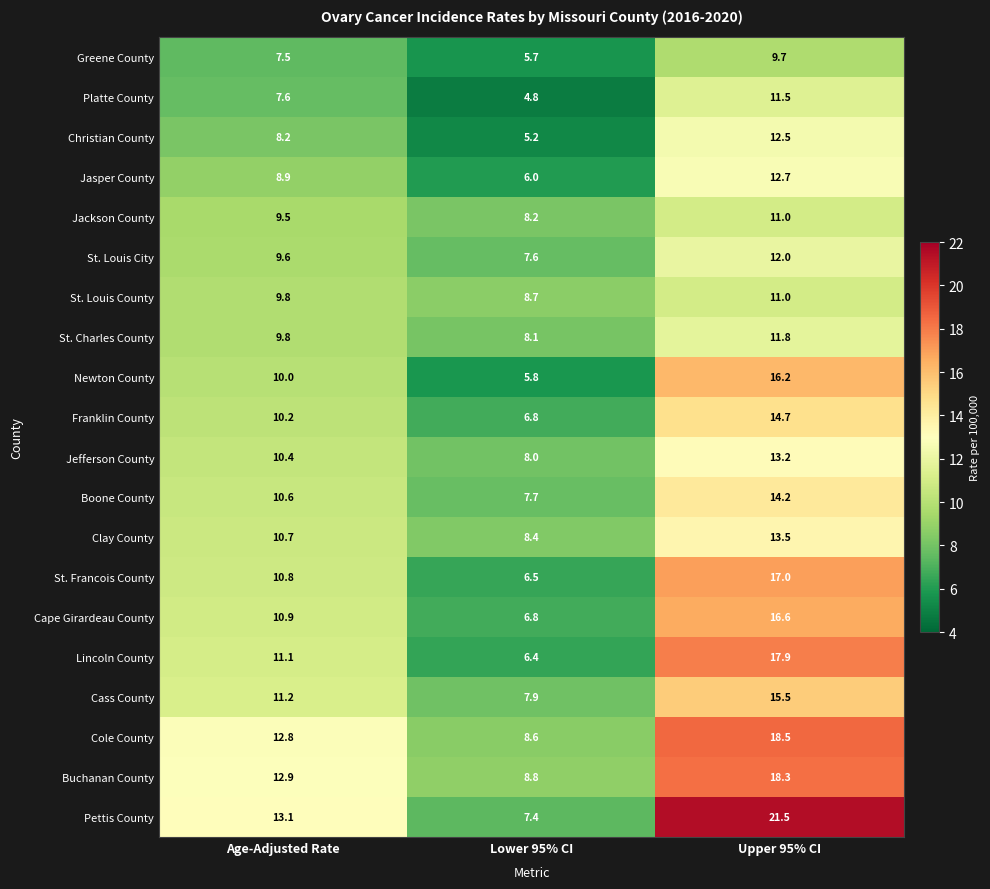

The value of Platte County at Upper 95% CI is 11.5. True or false?

True